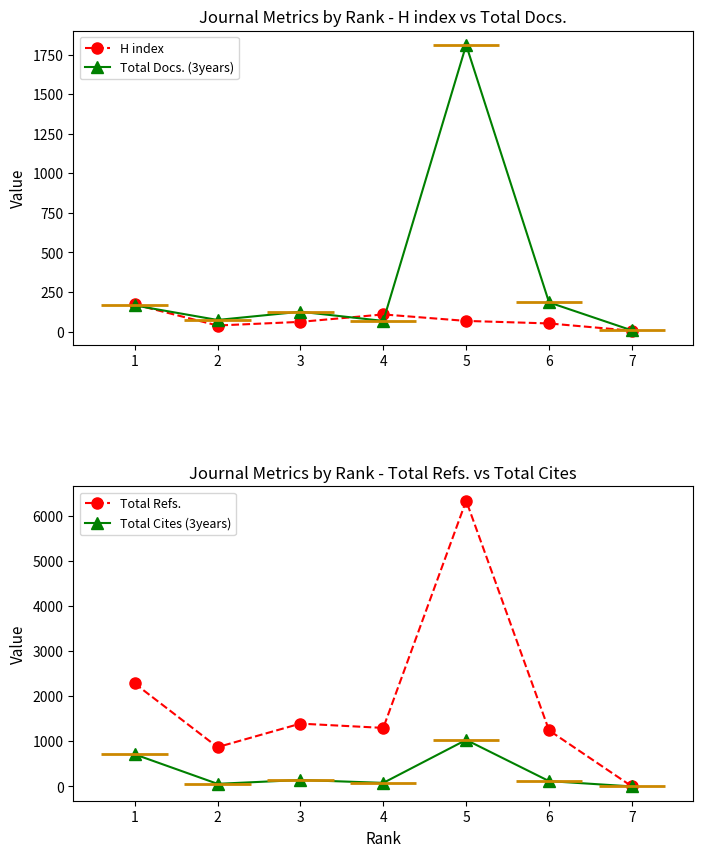

Where does the Total Refs. series first go above 1299?

1